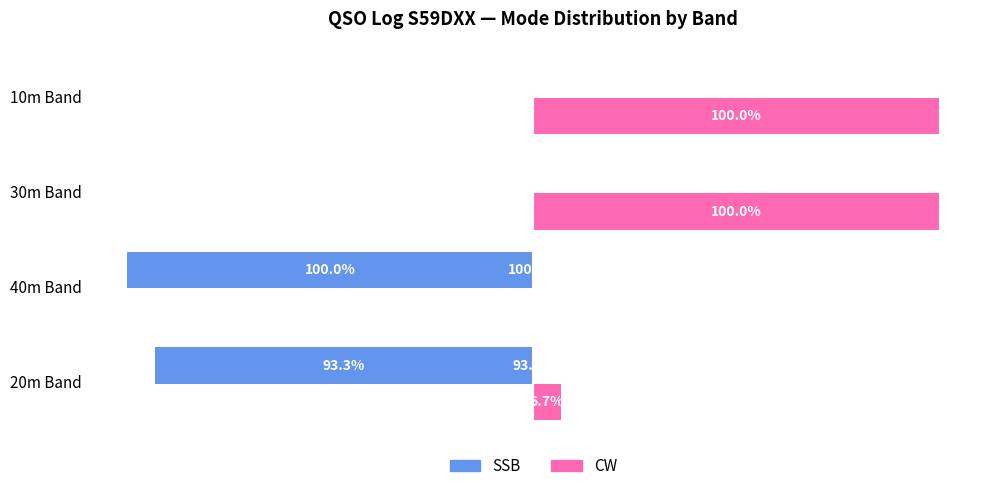

Reading left to right, extract all data points from this chart.

SSB: -93.3	-100.0	0.0	0.0
CW: 6.7	0.0	100.0	100.0